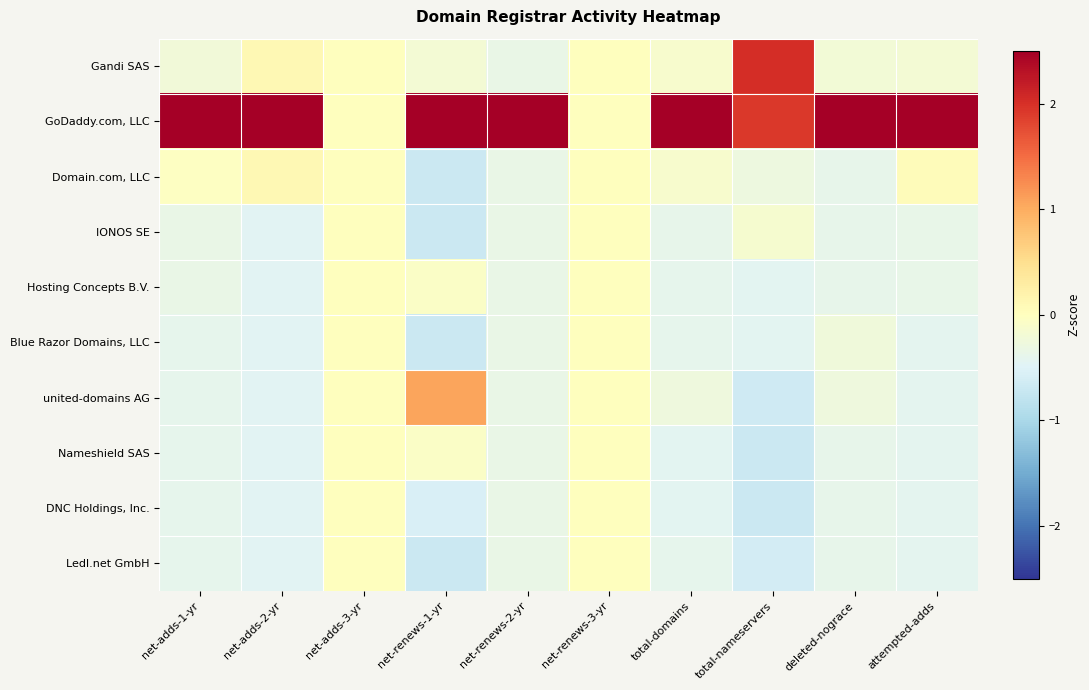

Between net-adds-1-yr and total-domains, which is larger?

total-domains